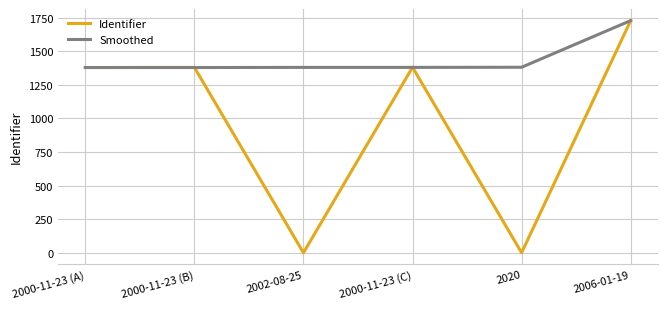

What is the total value across all series at 2000-11-23 (C)?

2759